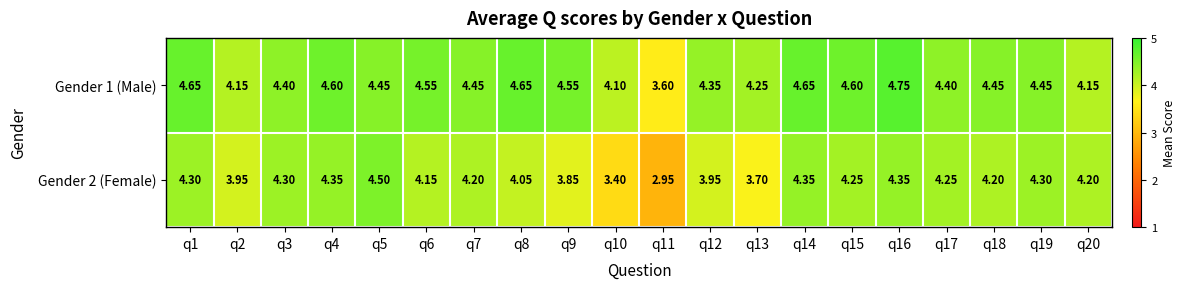

Is the value of Gender 1 (Male) at q17 greater than the value of Gender 2 (Female) at q7?

Yes